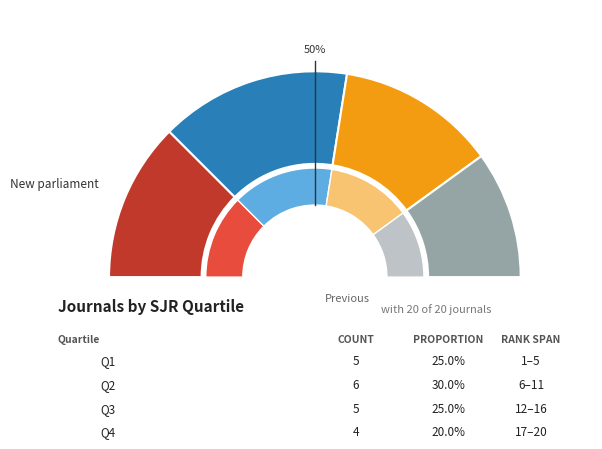

To the nearest percent, what percentage of the pie is Q1?

25%